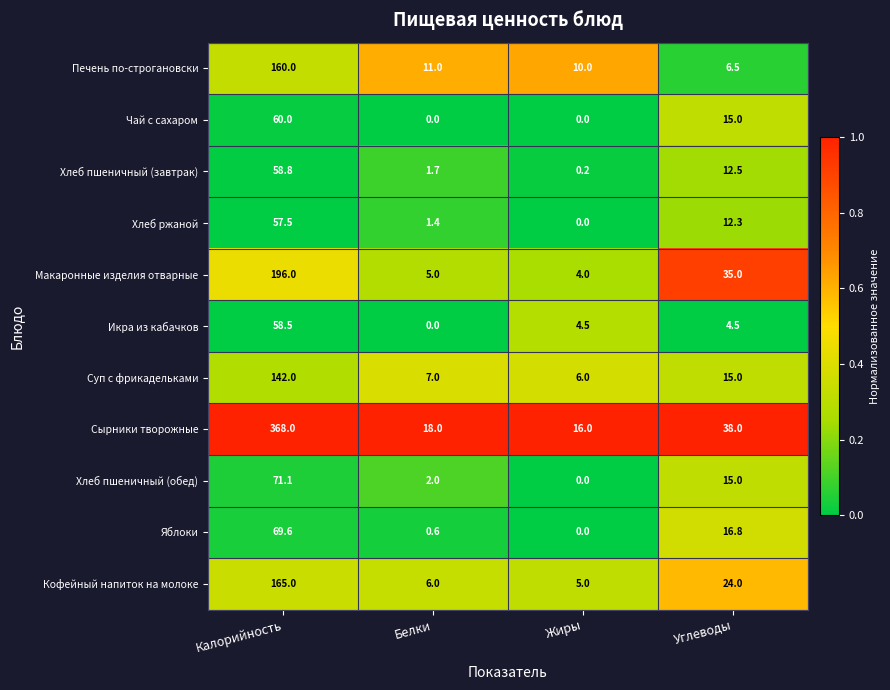

What is the maximum value shown in the chart?

368.0